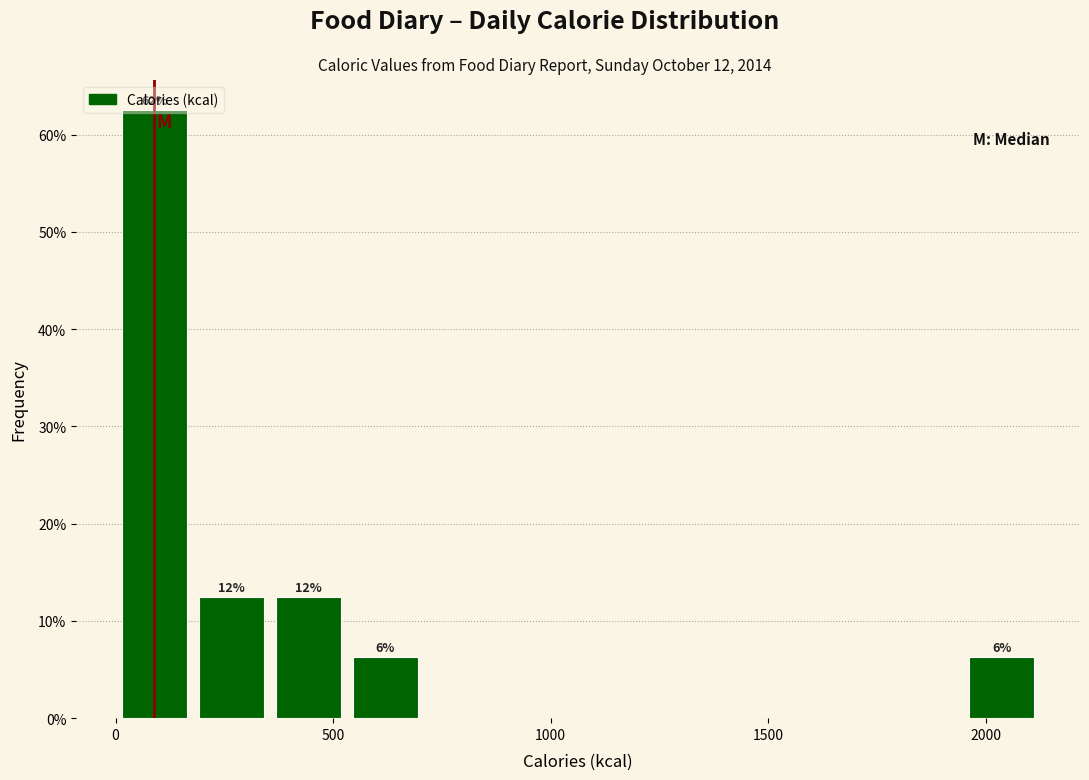

Around what value on the x-axis is the tallest bar? Give the approximate position of its centre, as read against the axis.

100